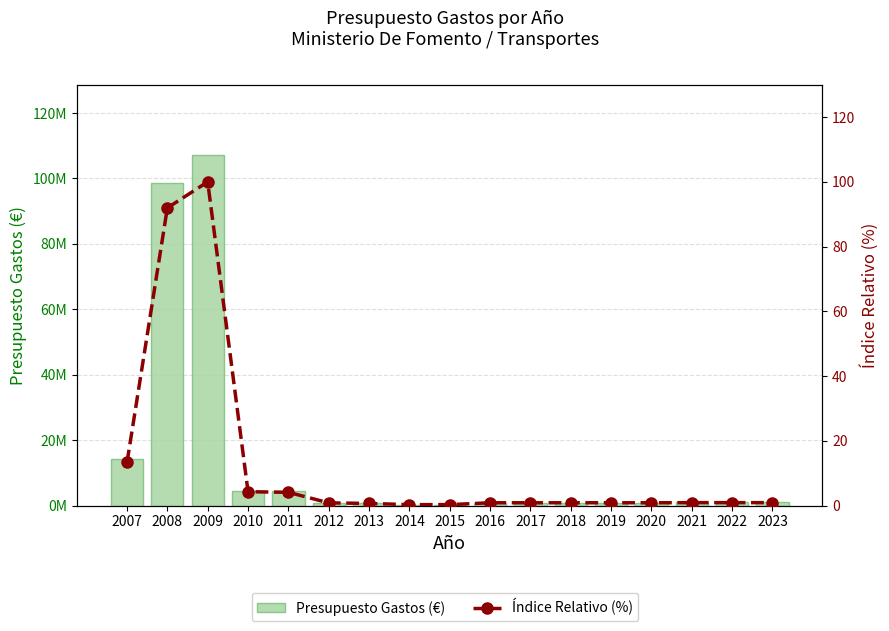

What is the sum of all Presupuesto Gastos (€) values?

239247550.0